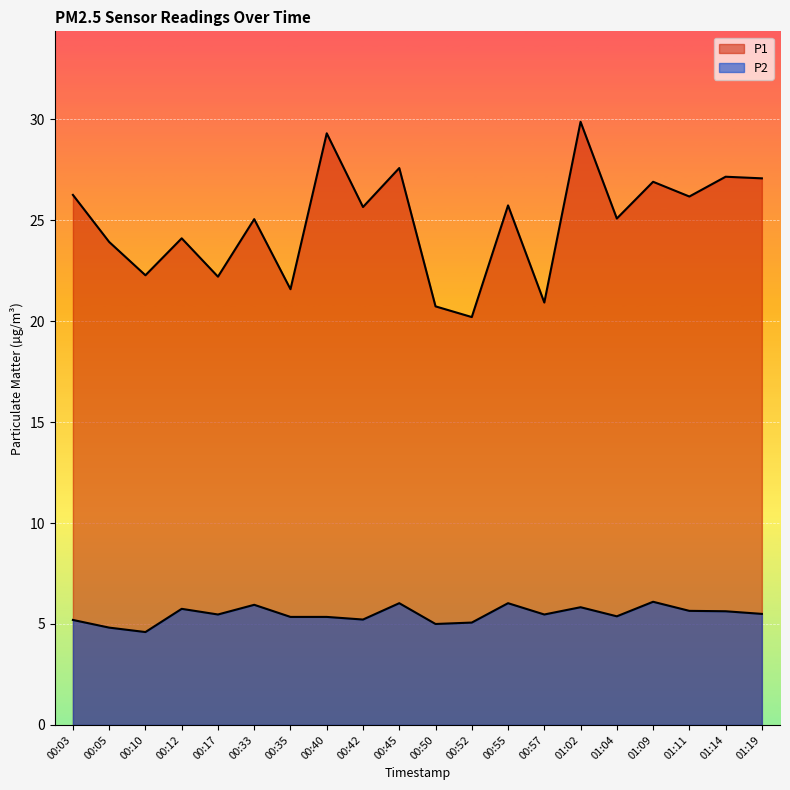

What are all the series names shown in the legend?

P1, P2